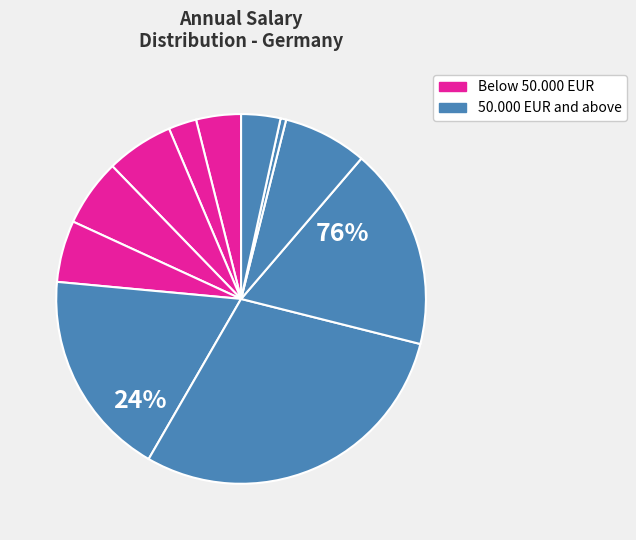

Combined, do Prefer not to say and More than 110.000 EUR account for over 50%?

No